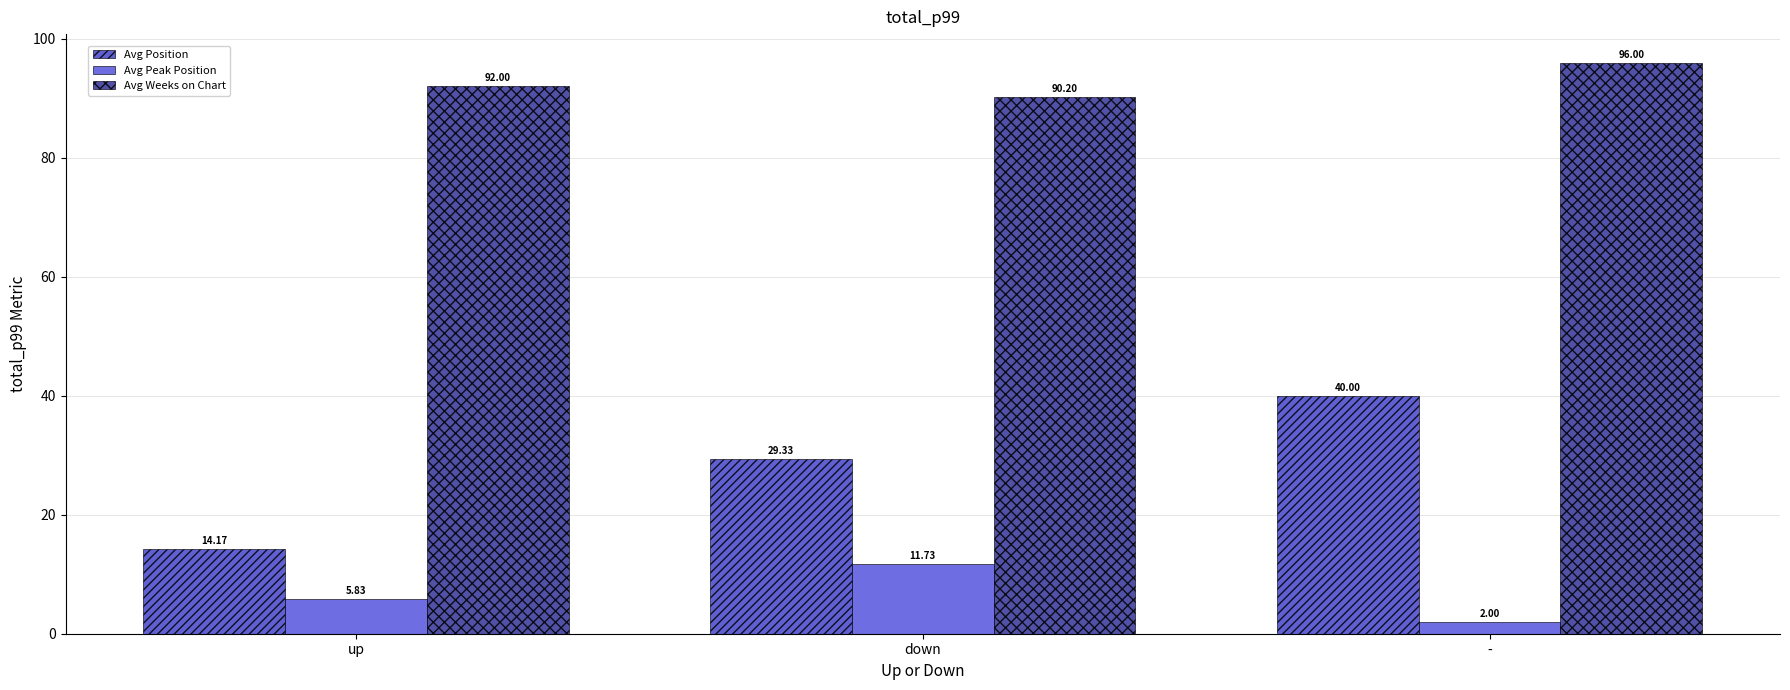

At which label is Avg Weeks on Chart closest to 93?

up